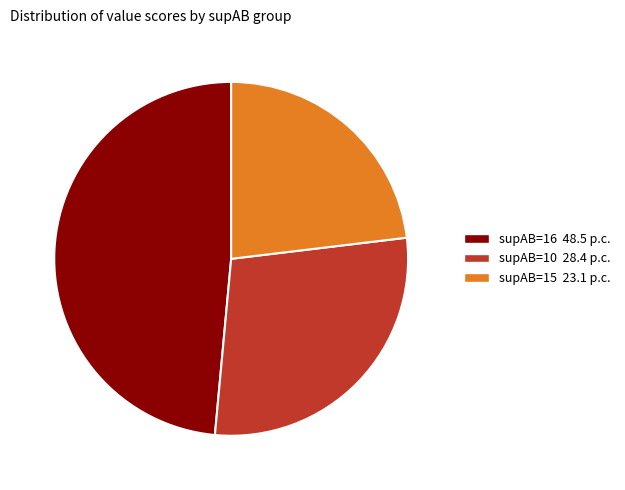

Do supAB=10 28.4 p.c. and supAB=15 23.1 p.c. together represent more than half of the pie?

Yes